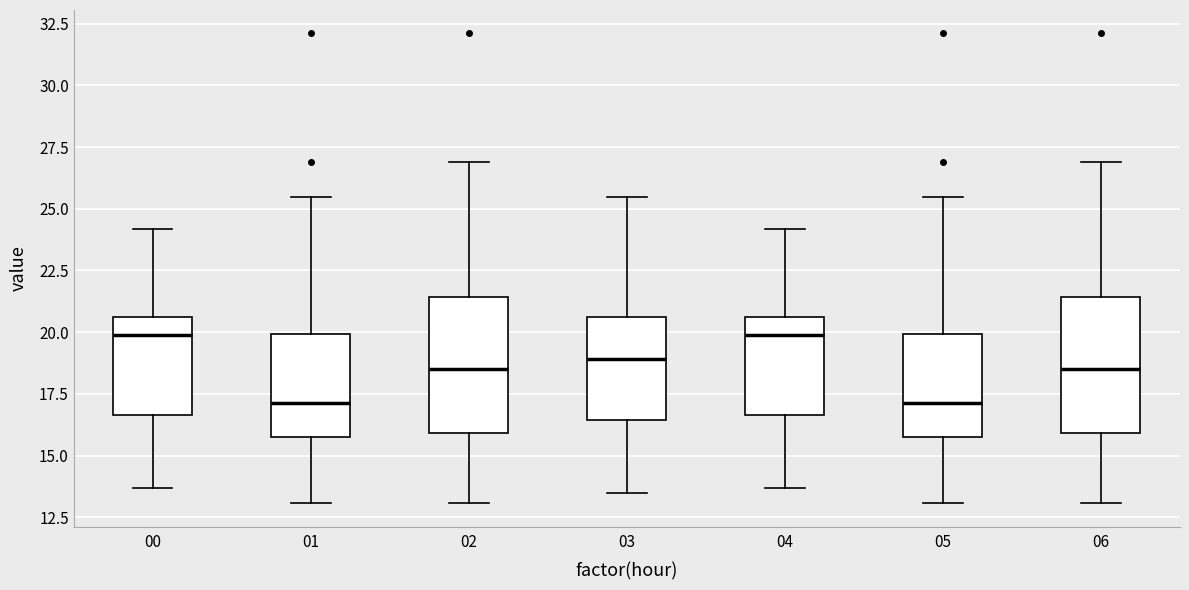

Where is the upper edge of the box at x = 02 on the y-axis? The values are not printed on the chart, so give them approximately, as read against the axis.

21.5